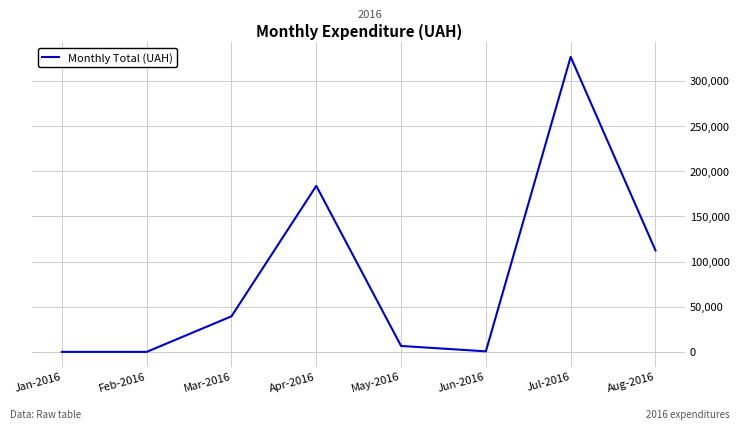

At which label does the data first exceed 39386?

Mar-2016